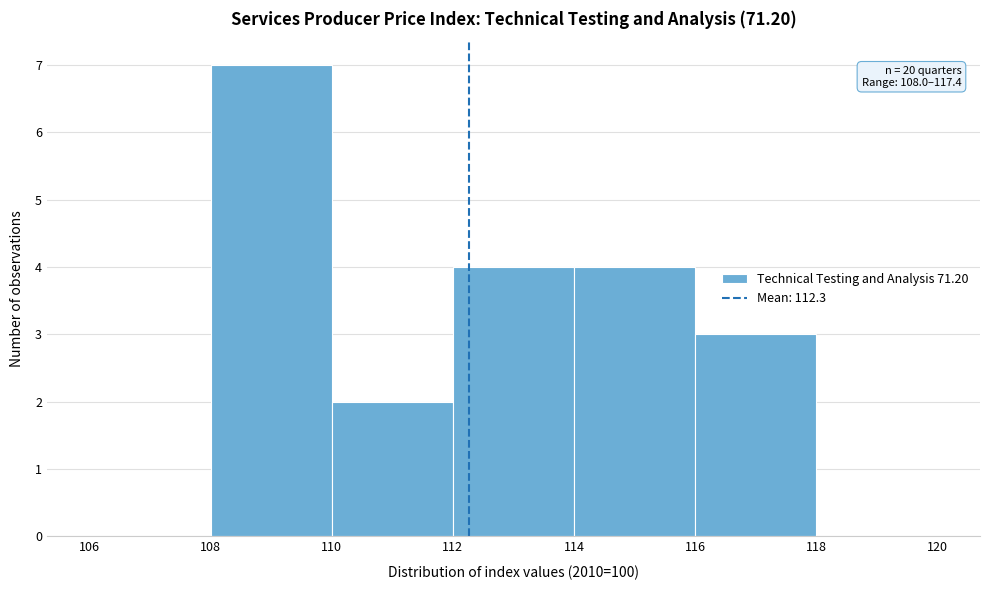

Which range on the x-axis has the tallest bar?

108 to 110